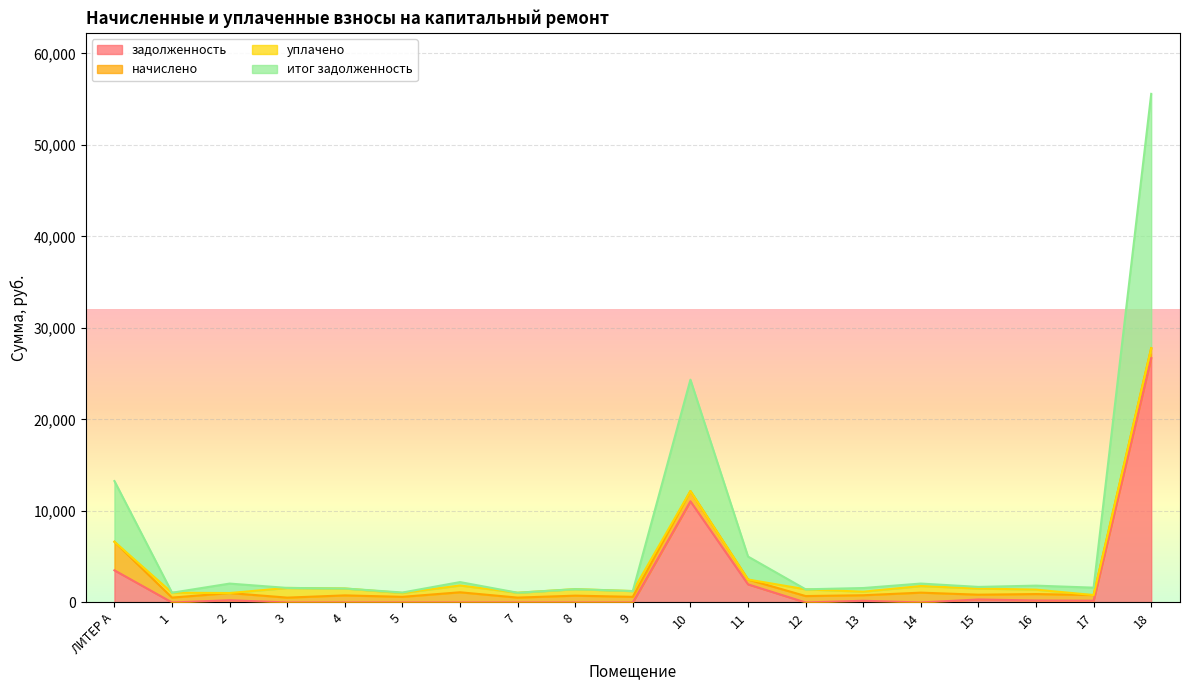

How many lines are shown in the chart?

4